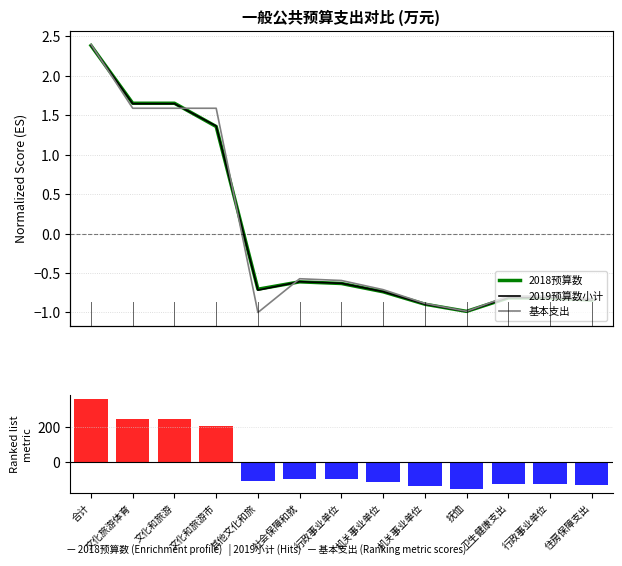

Reading left to right, transcribe all the data shown in this chart.

2018预算数: 合计=2.4	文化旅游体育=1.7	文化和旅游=1.7	文化和旅游市=1.4	其他文化和旅=-0.7	社会保障和就=-0.6	行政事业单位=-0.6	机关事业单位=-0.7	机关事业单位=-0.9	抚恤=-1.0	卫生健康支出=-0.8	行政事业单位=-0.8	住房保障支出=-0.8
2019预算数小计: 合计=2.4	文化旅游体育=1.6	文化和旅游=1.6	文化和旅游市=1.4	其他文化和旅=-0.7	社会保障和就=-0.6	行政事业单位=-0.6	机关事业单位=-0.7	机关事业单位=-0.9	抚恤=-1.0	卫生健康支出=-0.8	行政事业单位=-0.8	住房保障支出=-0.8
基本支出: 合计=2.4	文化旅游体育=1.6	文化和旅游=1.6	文化和旅游市=1.6	其他文化和旅=-1.0	社会保障和就=-0.6	行政事业单位=-0.6	机关事业单位=-0.7	机关事业单位=-0.9	抚恤=-1.0	卫生健康支出=-0.8	行政事业单位=-0.8	住房保障支出=-0.8
Ranking metric scores: 合计=355.5	文化旅游体育=246.4	文化和旅游=246.4	文化和旅游市=202.4	其他文化和旅=-105.3	社会保障和就=-91.3	行政事业单位=-94.4	机关事业单位=-110.1	机关事业单位=-133.6	抚恤=-147.1	卫生健康支出=-121.5	行政事业单位=-121.5	住房保障支出=-125.8